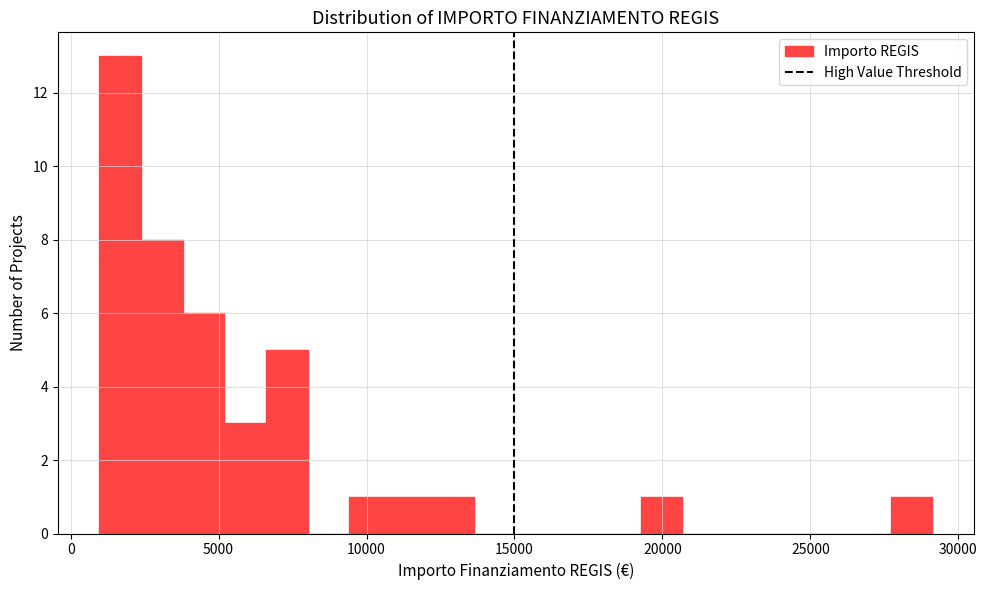

Around what value on the x-axis is the tallest bar? Give the approximate position of its centre, as read against the axis.

1500